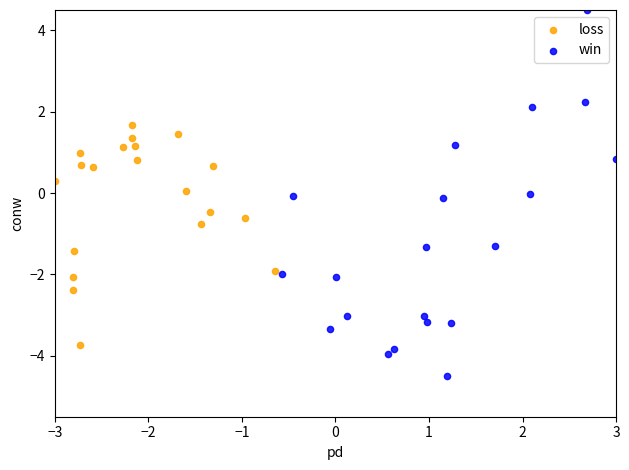

Which series has the largest Y range (max minus min)?

win